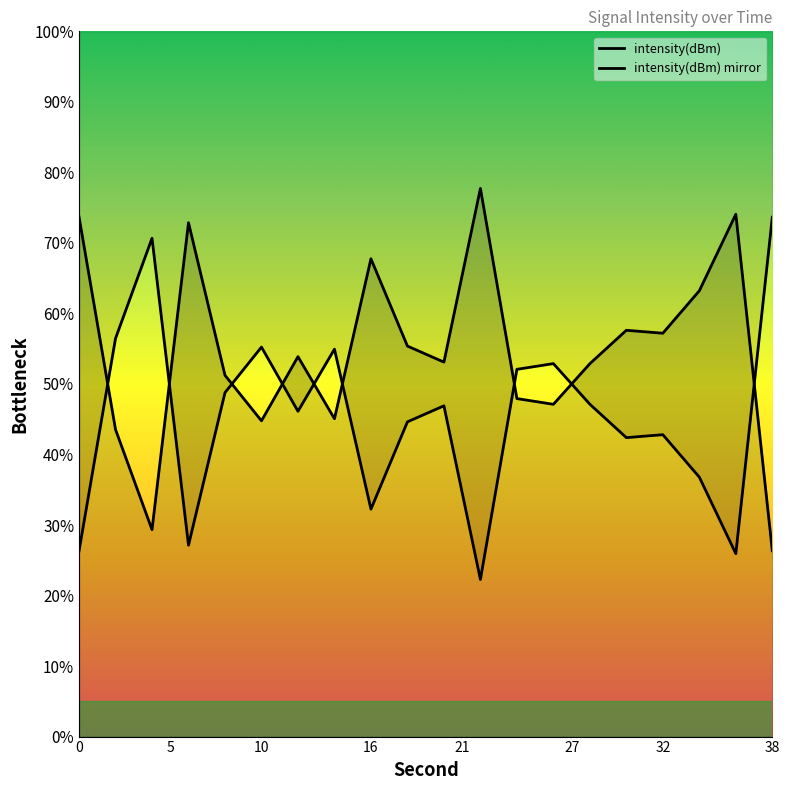

How many lines are shown in the chart?

2